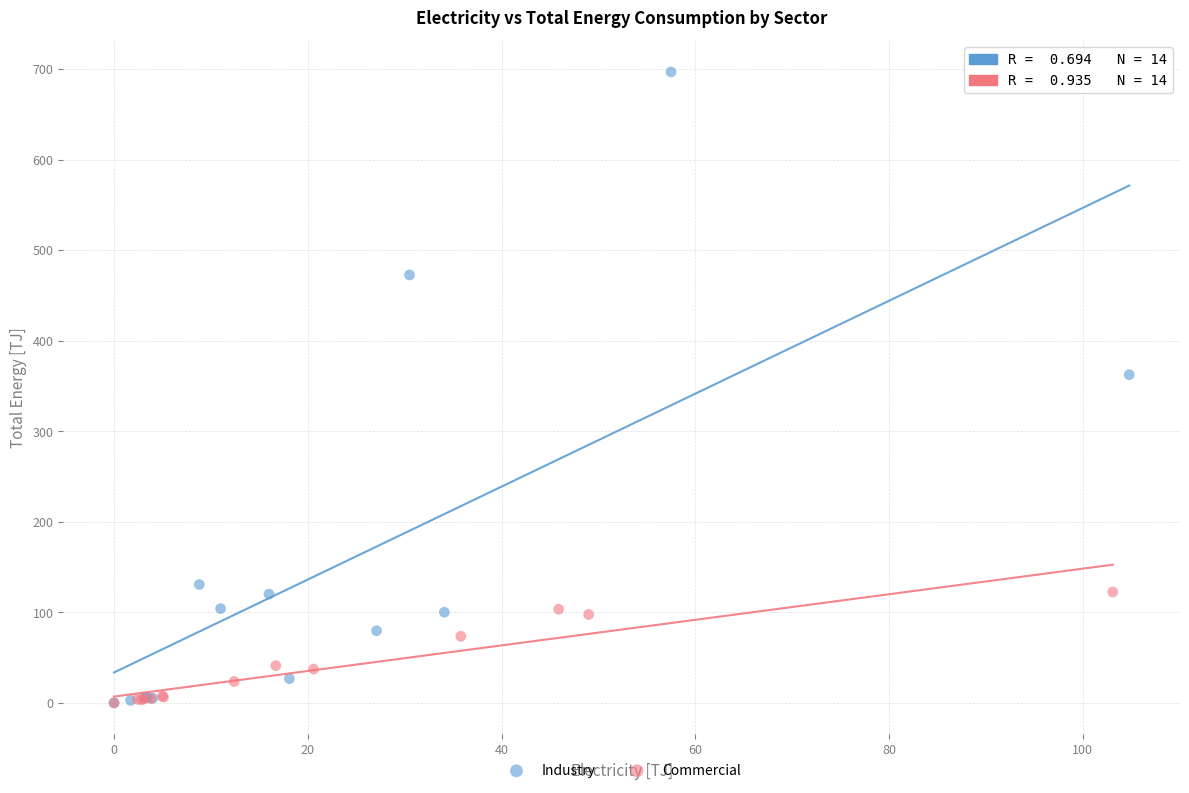

What are all the series names shown in the legend?

Industry, Commercial